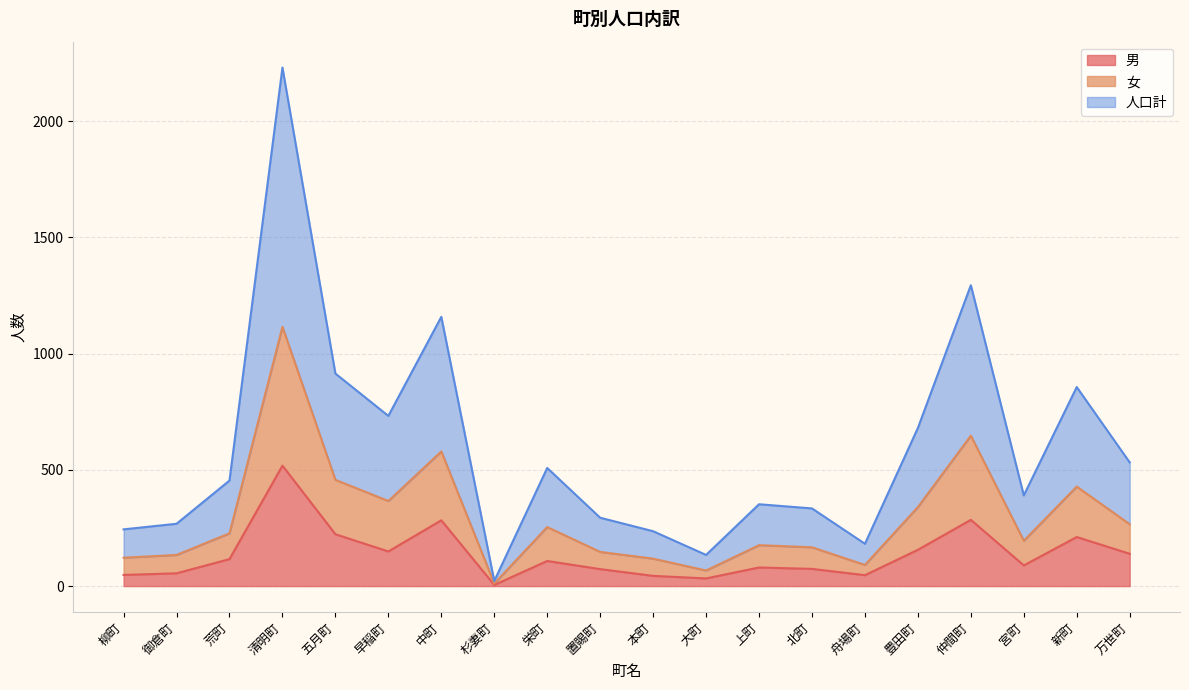

True or false: 人口計 and 男 cross at least once.

False